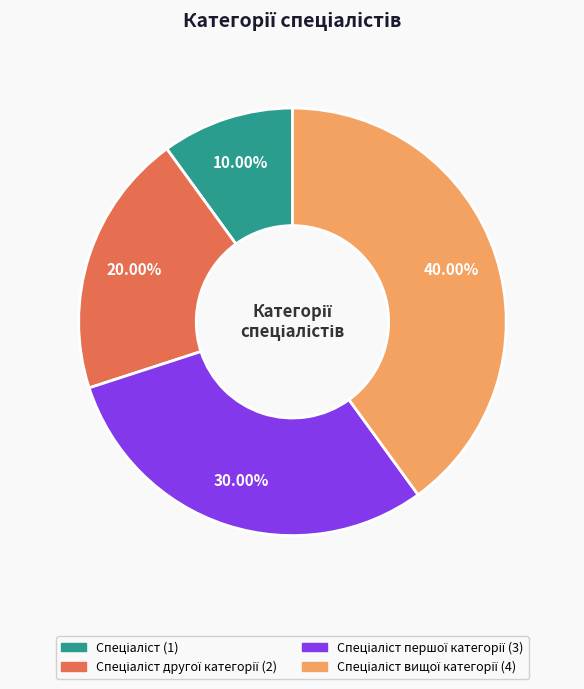

Is there a majority slice in this chart?

No